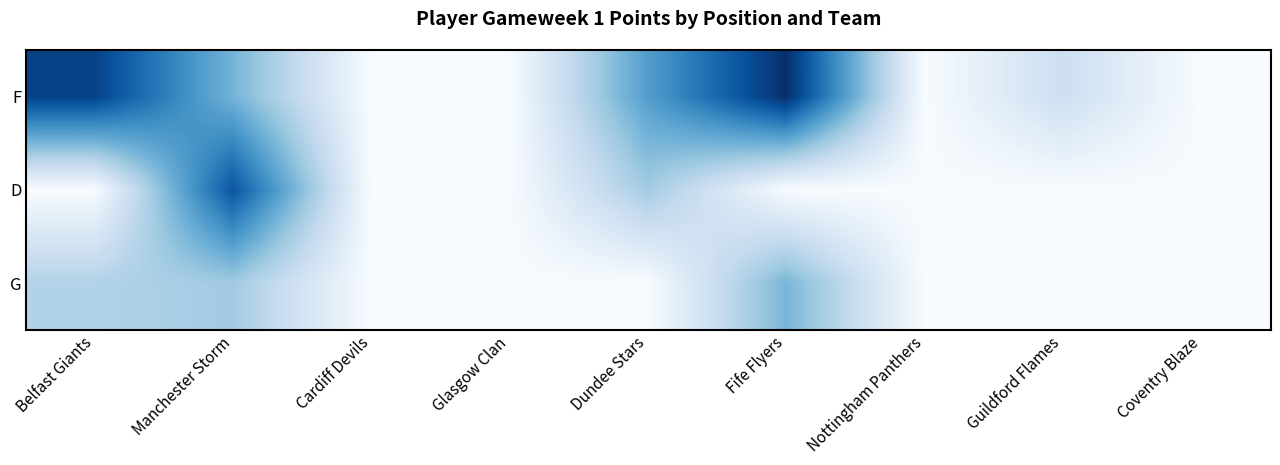

Which series has the largest total across all categories?

F